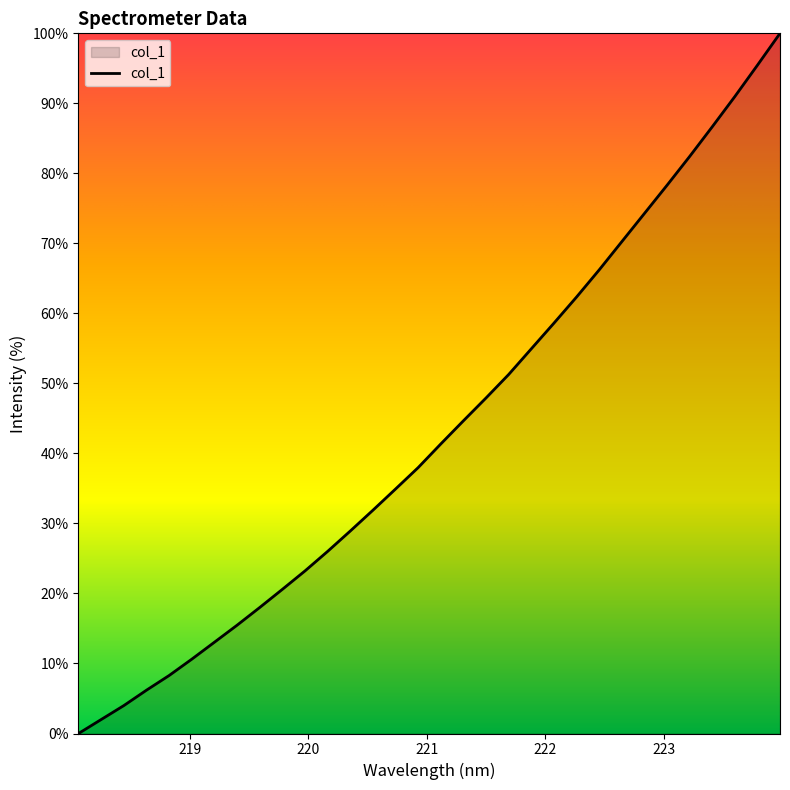

True or false: there are more than 1 points higher than both neighbors.

False